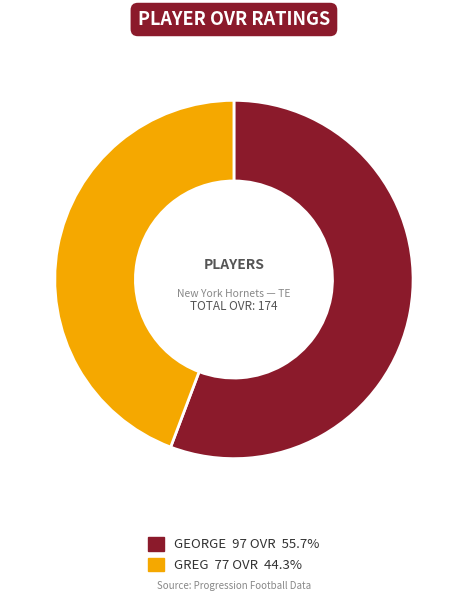

Is there any slice that represents more than half of the pie?

Yes